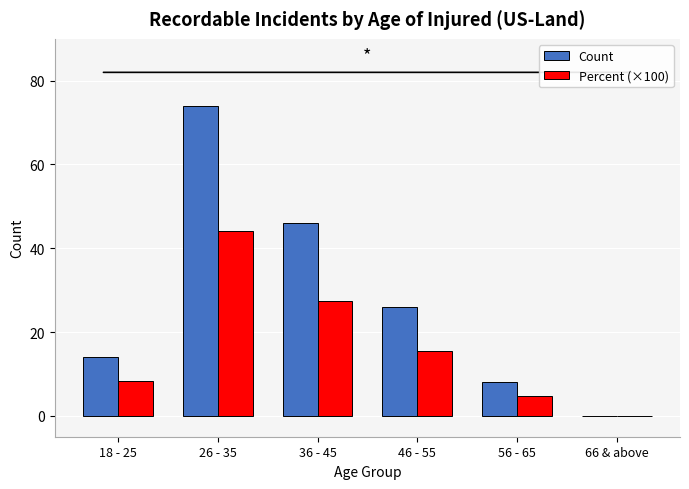

Reading left to right, transcribe all the data shown in this chart.

Count: 18 - 25=14.0	26 - 35=74.0	36 - 45=46.0	46 - 55=26.0	56 - 65=8.0	66 & above=0.0
Percent (×100): 18 - 25=8.3	26 - 35=44.0	36 - 45=27.4	46 - 55=15.5	56 - 65=4.8	66 & above=0.0